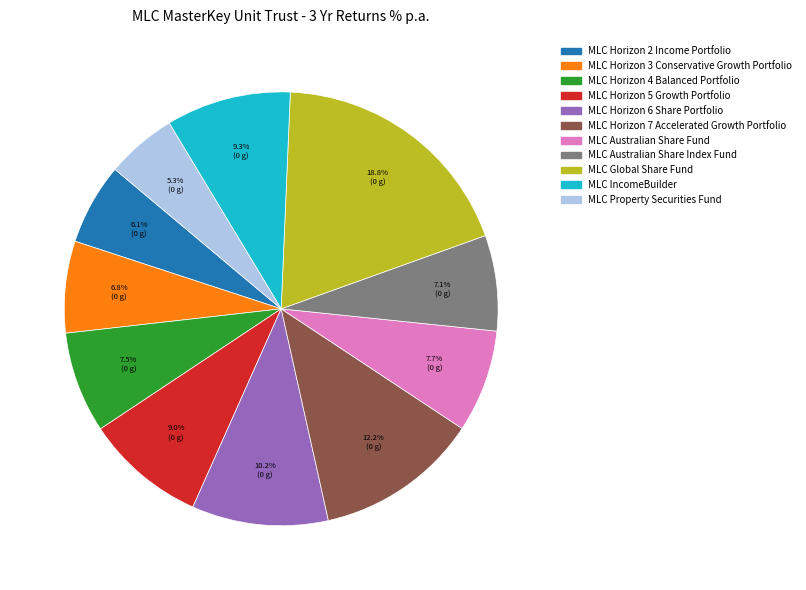

What is the largest slice in the pie chart?

MLC Global Share Fund